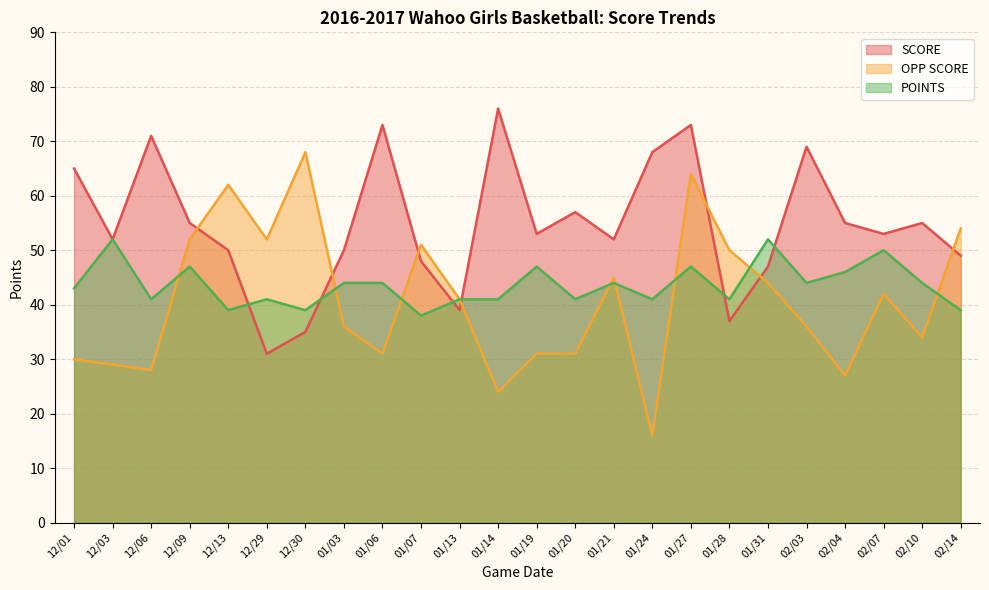

What is the smallest value displayed?

16